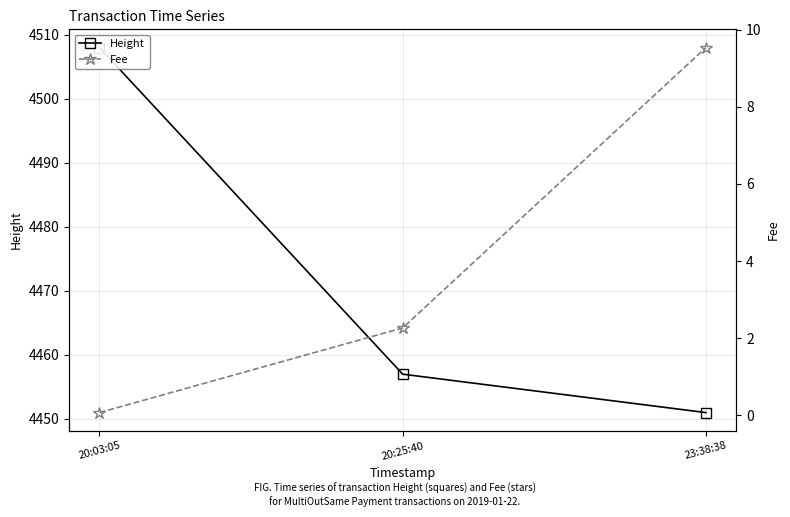

Between 20:03:05 and 20:25:40, which series saw the biggest shift?

Height